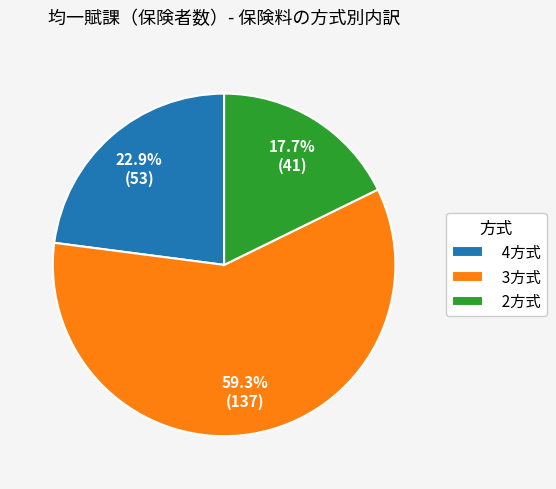

The 2方式 slice represents 18% of the pie. True or false?

True